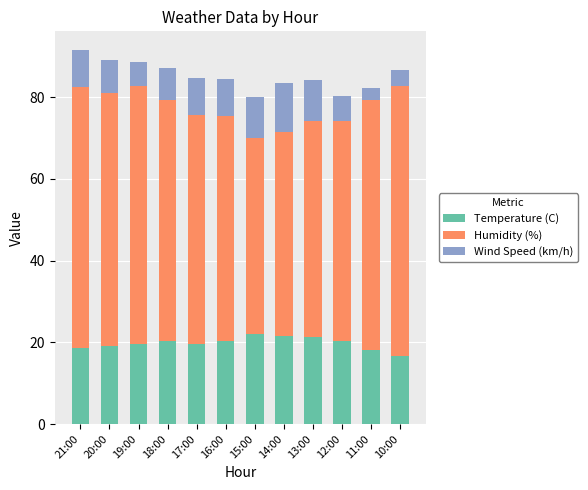

What is the difference between the Temperature (C) values at 15:00 and 10:00?

5.4